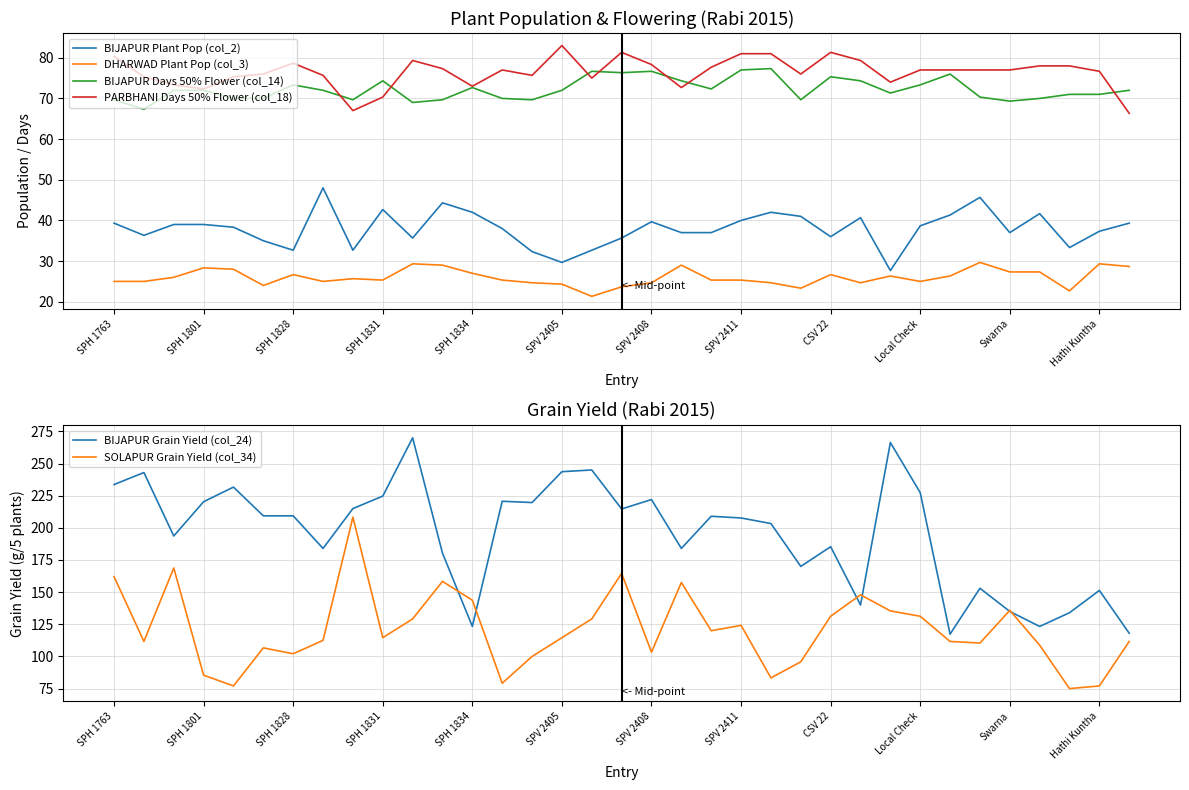

What is the value of the SOLAPUR Grain Yield (col_34) point at the 10th from the left?

114.6